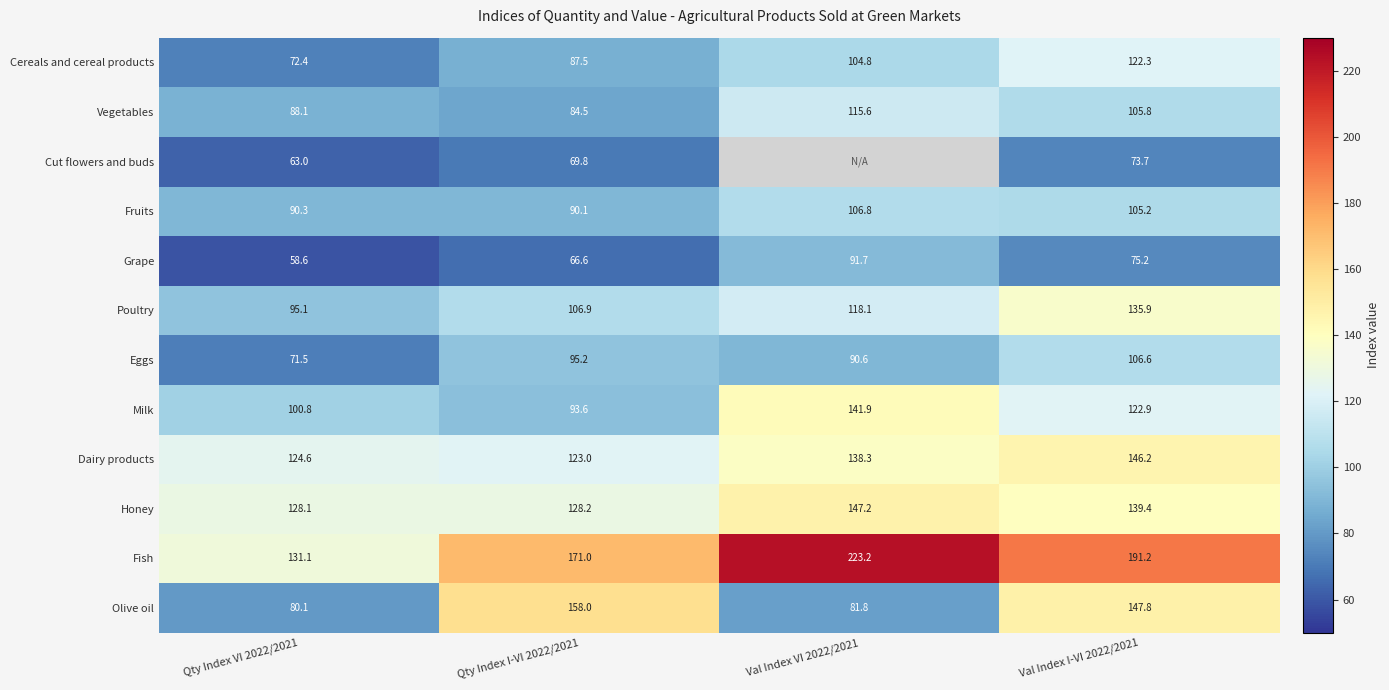

At Qty Index I-VI 2022/2021, list the series in order from largest to smallest.

Fish, Olive oil, Honey, Dairy products, Poultry, Eggs, Milk, Fruits, Cereals and cereal products, Vegetables, Cut flowers and buds, Grape